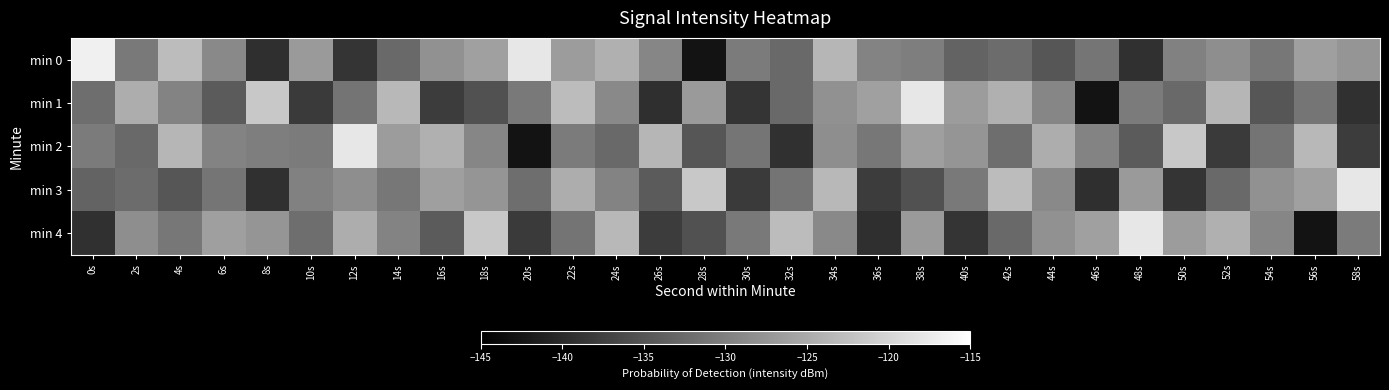

How many series are shown in this chart?

5